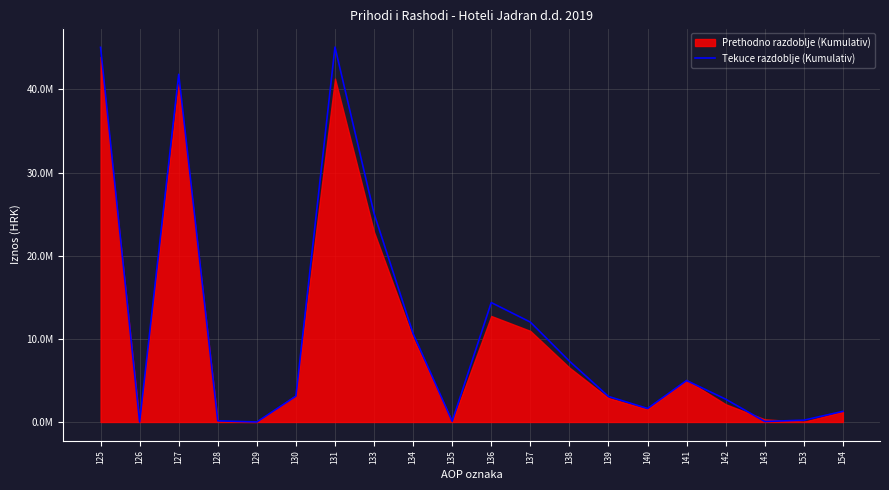

What is the change in value from 139 to 143?

-3010055